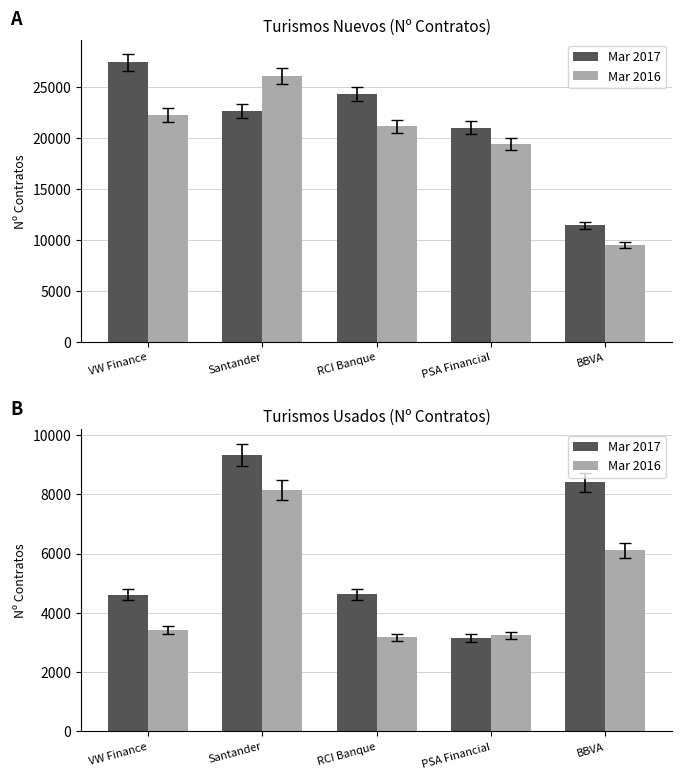

What is the sum of the Mar 2016 values at RCI Banque and VW Finance?

6606